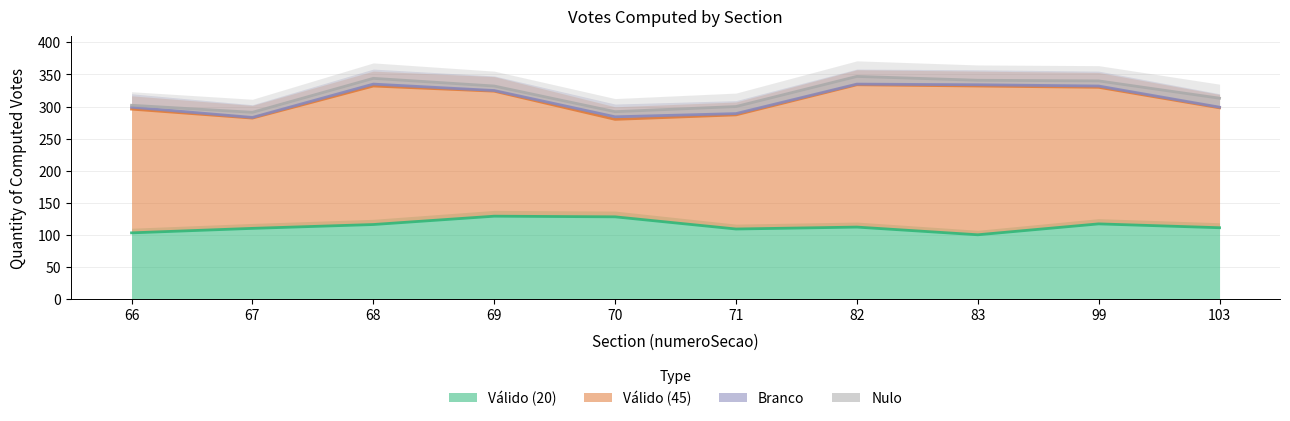

What is the difference between the Válido (20) values at 99 and 83?

17